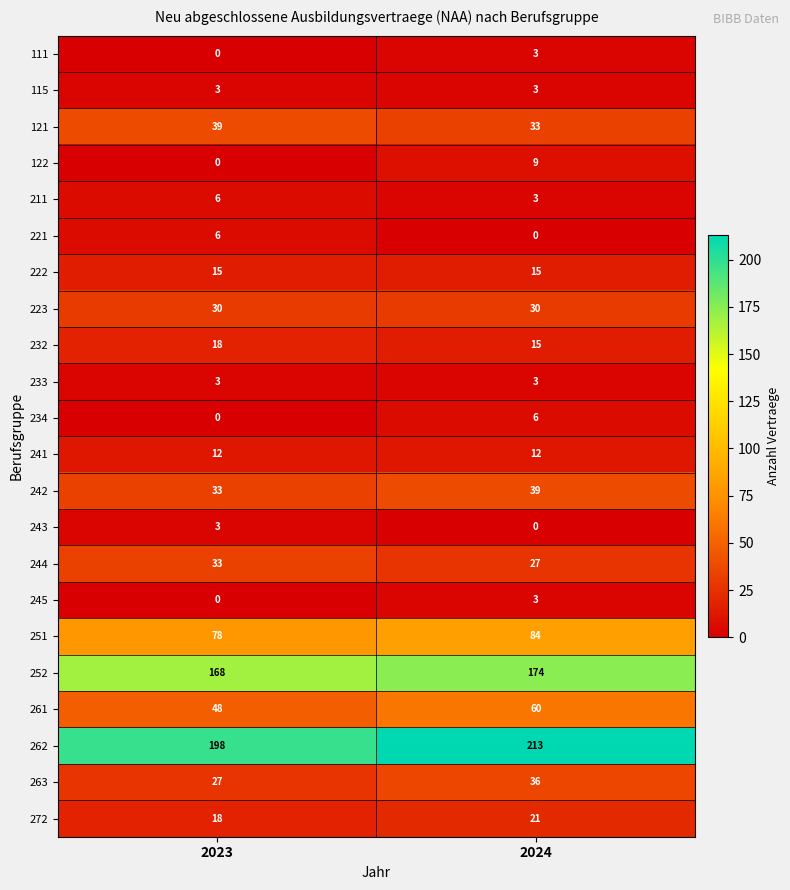

True or false: 242 has a value of 16 at 2024.

False